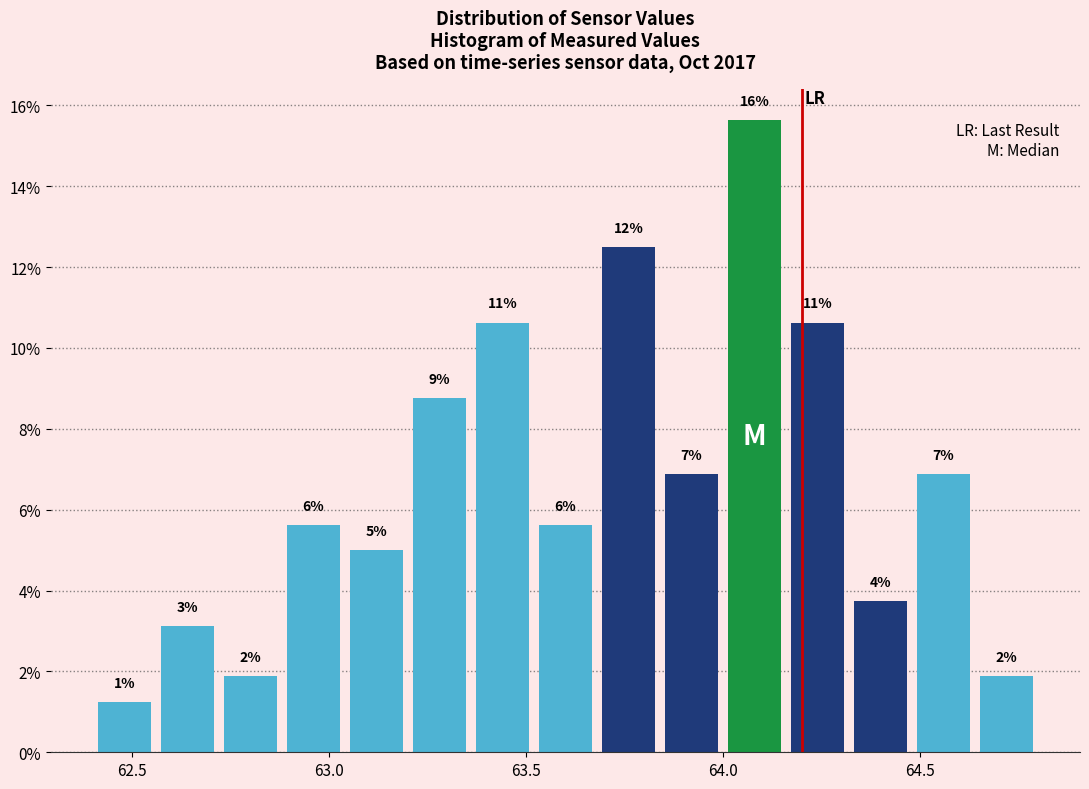

Read against the x-axis, roughly where is the centre of the tallest bar?

64.10